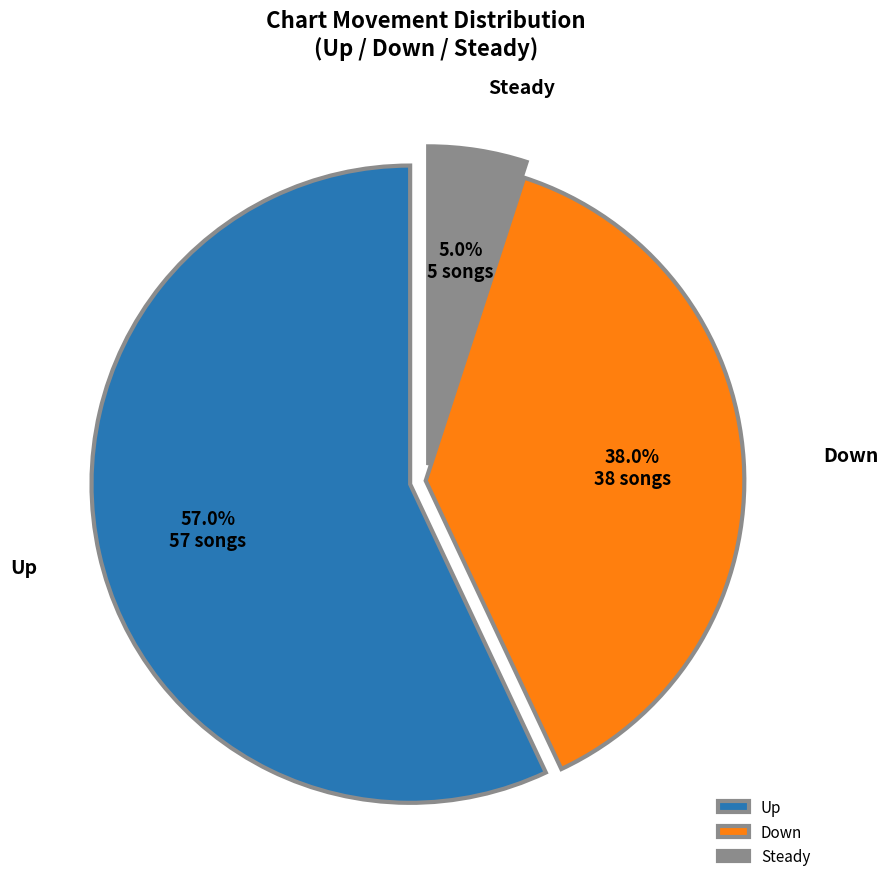

Which slice is the largest?

Up